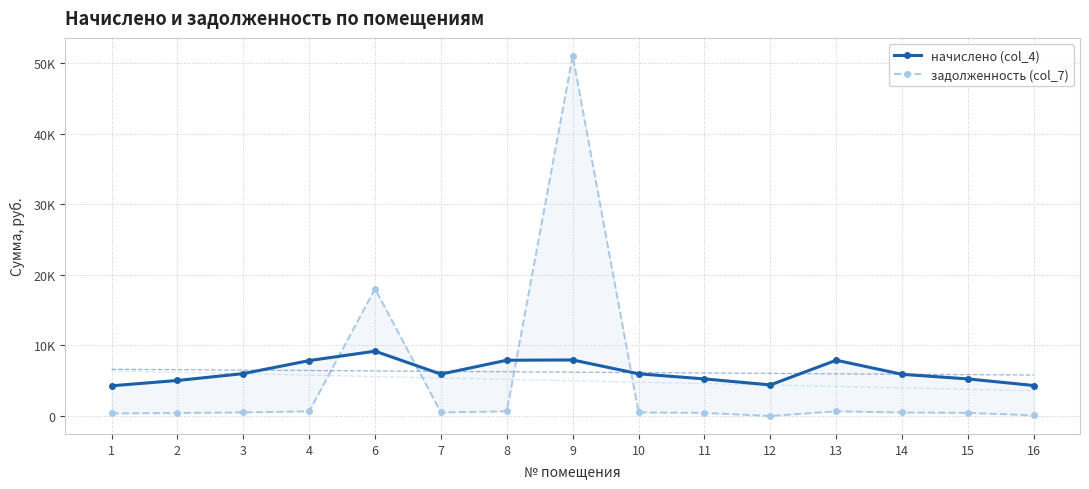

At which category is the sum across all series the highest?

9